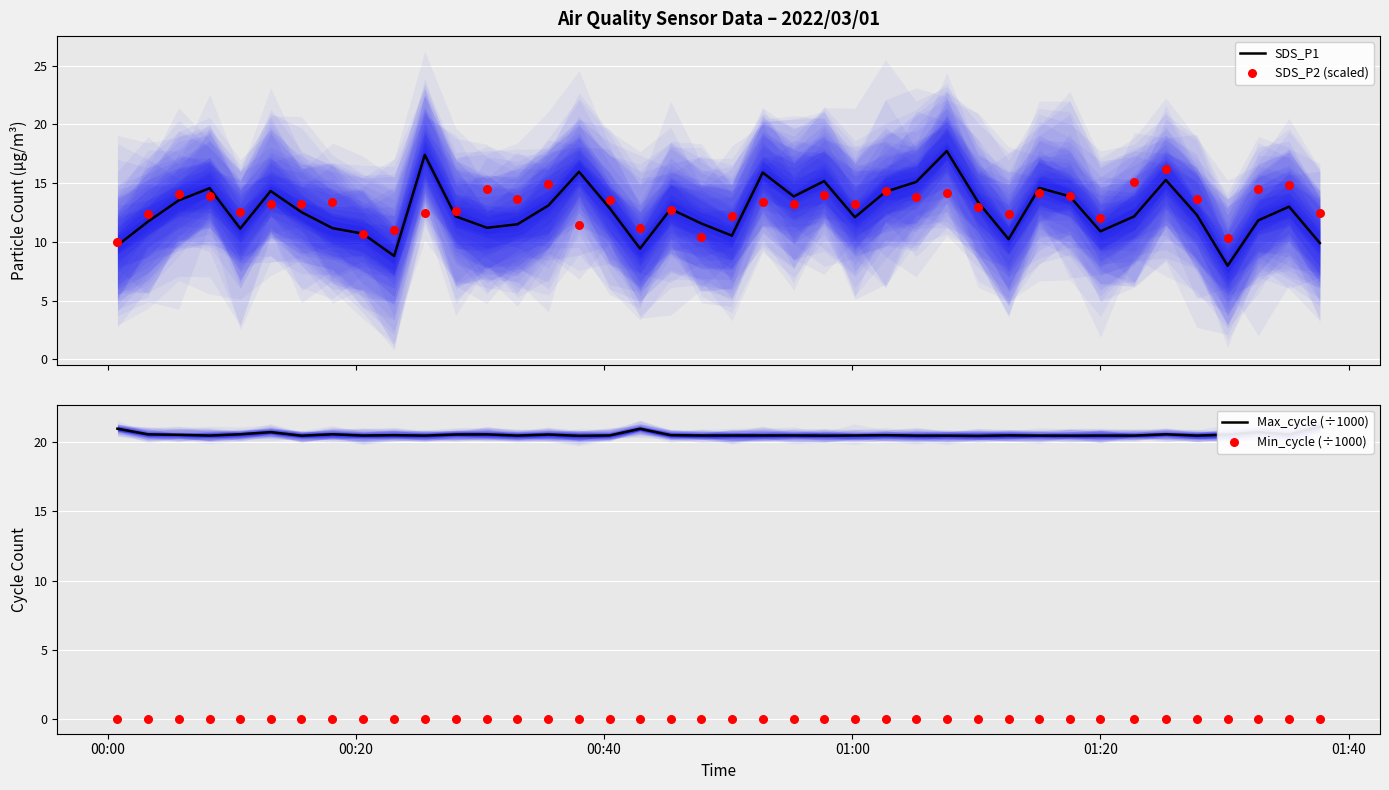

Which series reaches the minimum Y coordinate?

Min_cycle (÷1000)